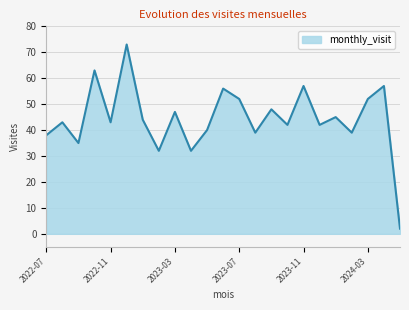

What is the maximum value shown in the chart?

73